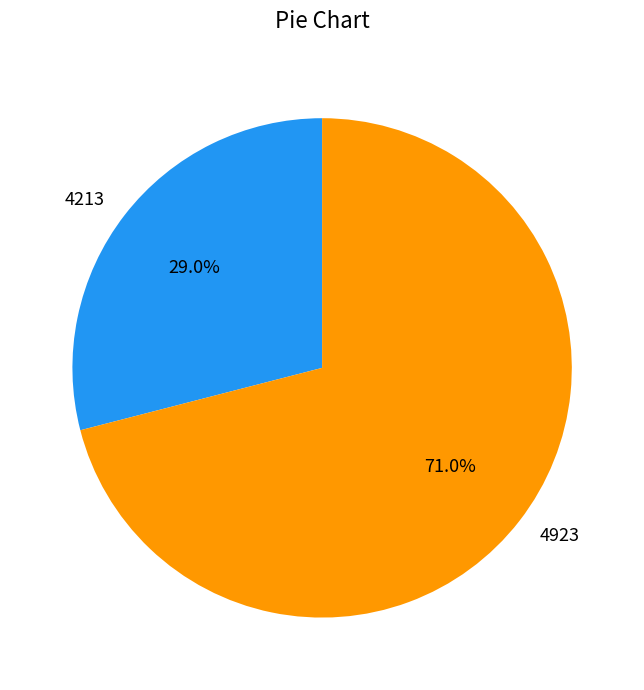

The 4923 slice represents 71% of the pie. True or false?

True